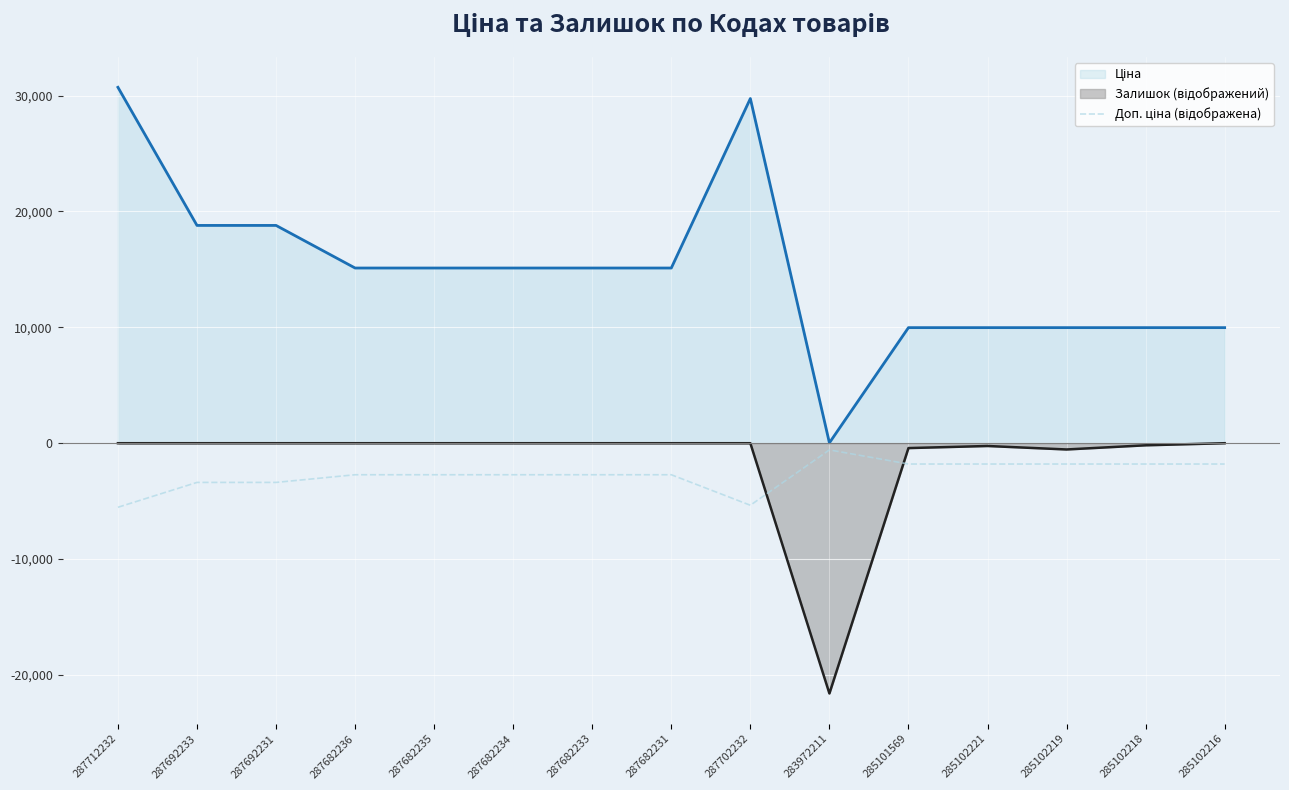

What is the total value across all series at 287682234?

12398.4